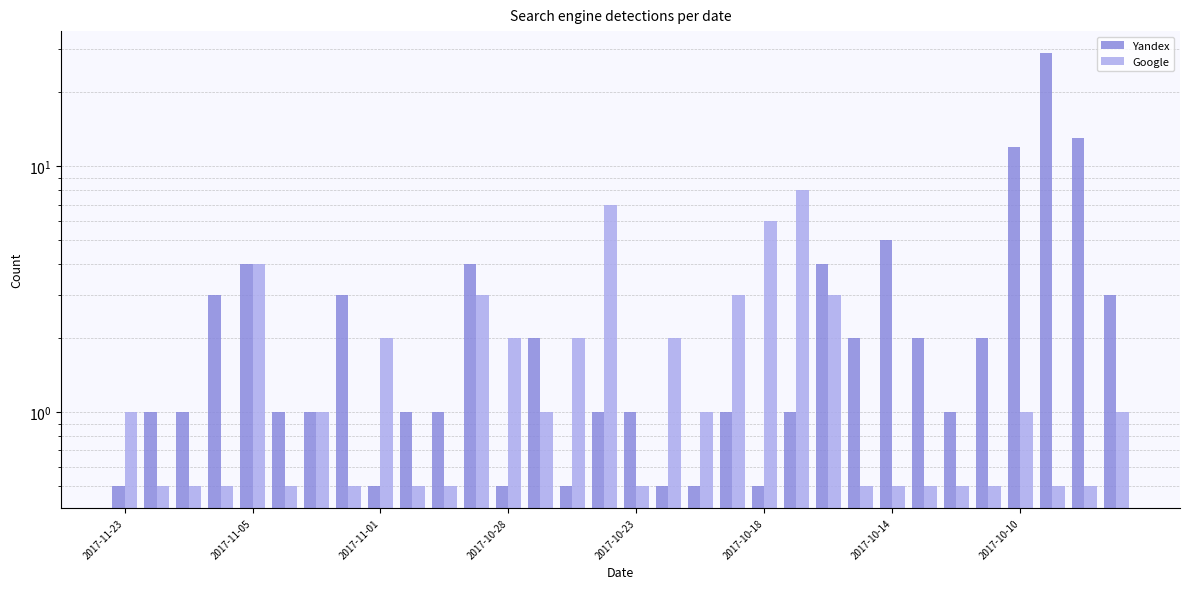

True or false: Yandex has a value of 1.6 at 10.

False